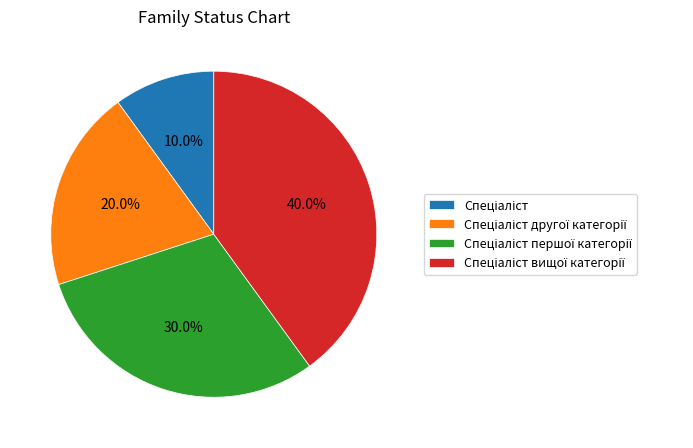

Count the number of slices in the pie.

4